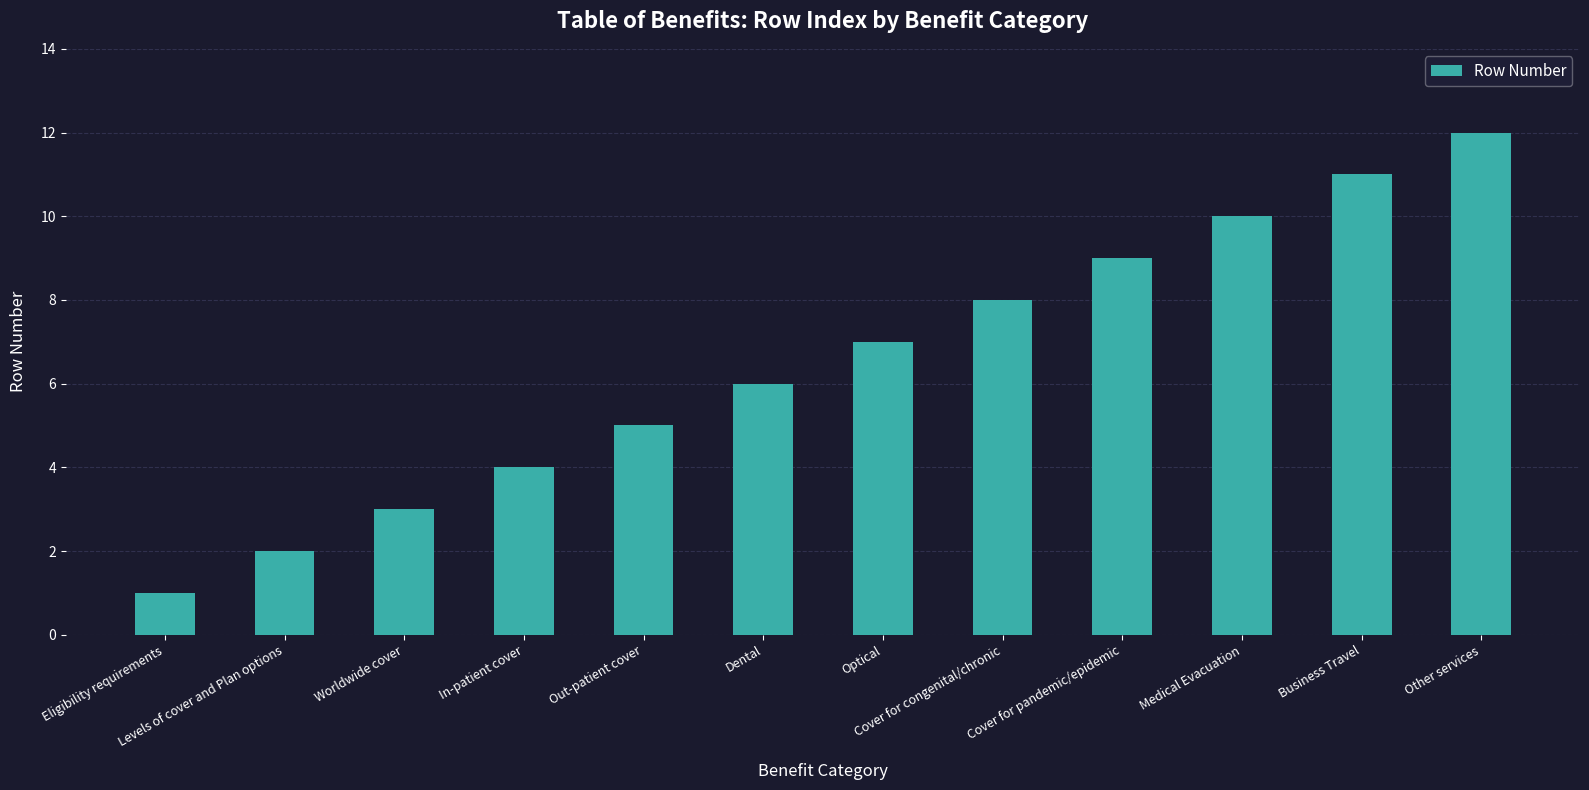

What position from the left is Cover for congenital/chronic?

8